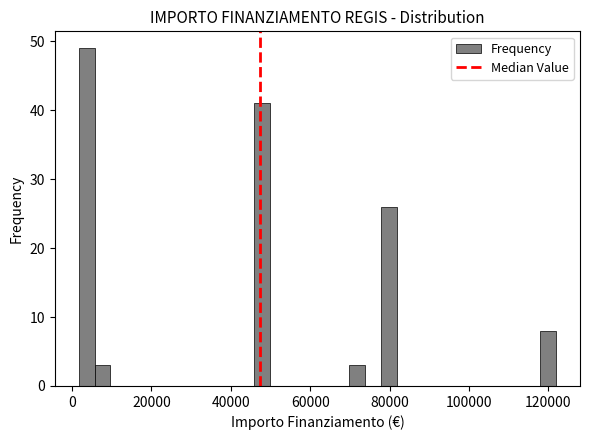

Around what value on the x-axis is the tallest bar? Give the approximate position of its centre, as read against the axis.

4000